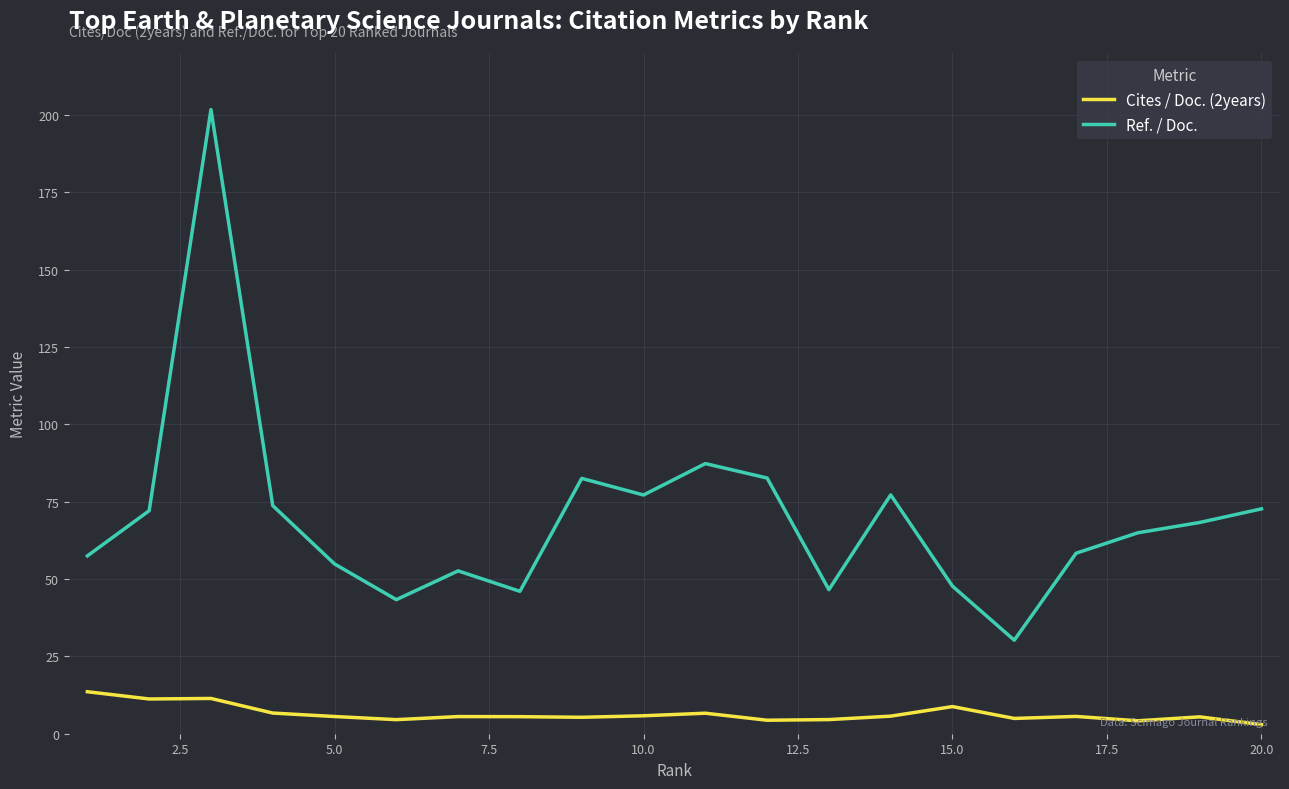

List the series in order of their peak value, lowest first.

Cites / Doc. (2years), Ref. / Doc.